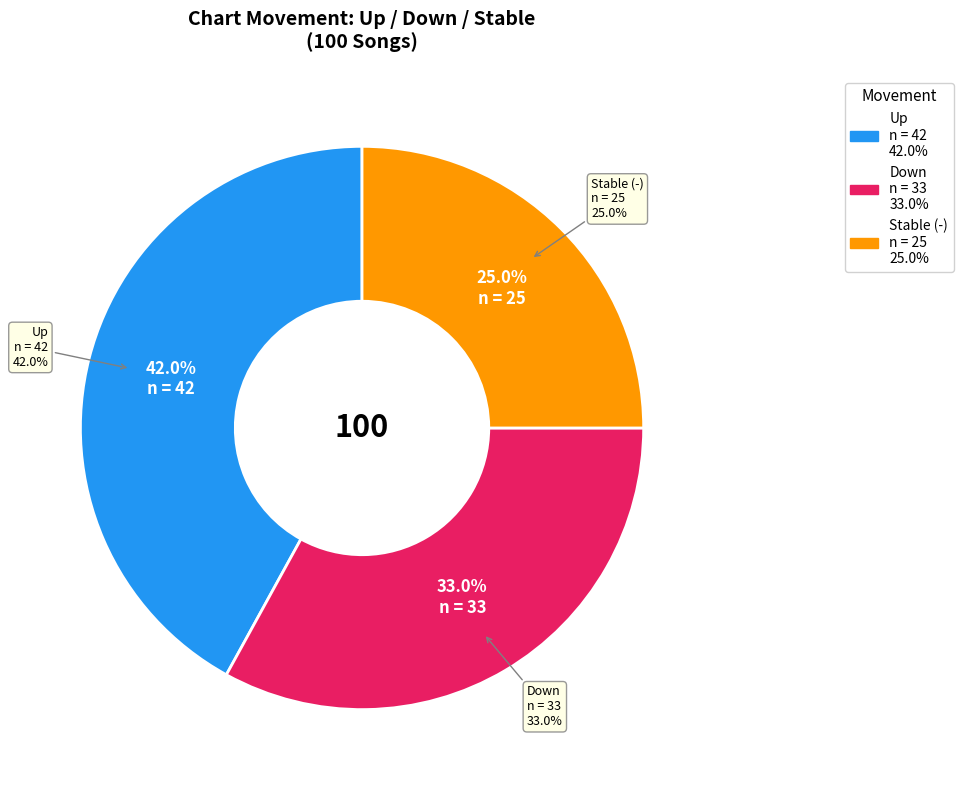

Which slice is the smallest?

-